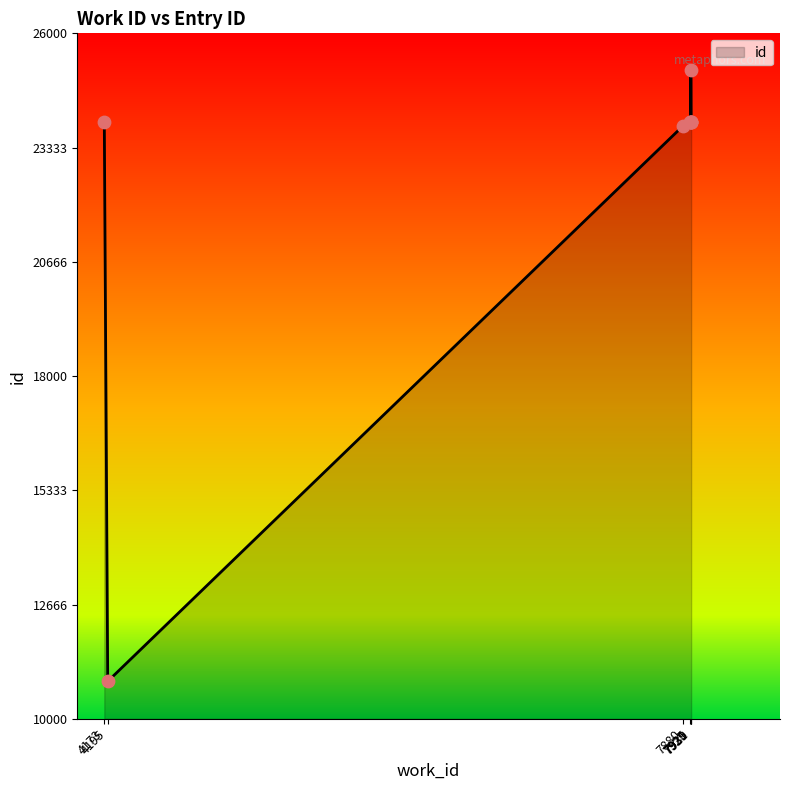

What is the change in value from 7929 to 7929?

+1220